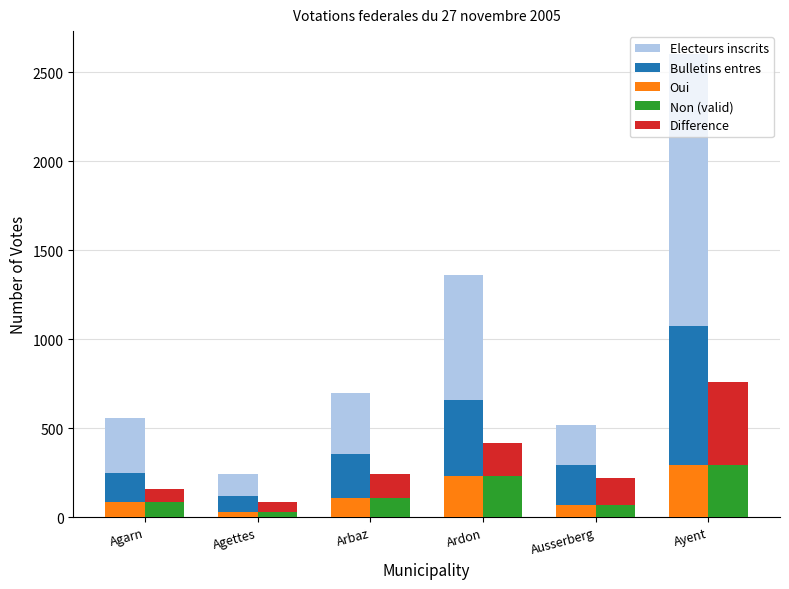

Between Agarn and Arbaz, which series saw the biggest shift?

Electeurs inscrits